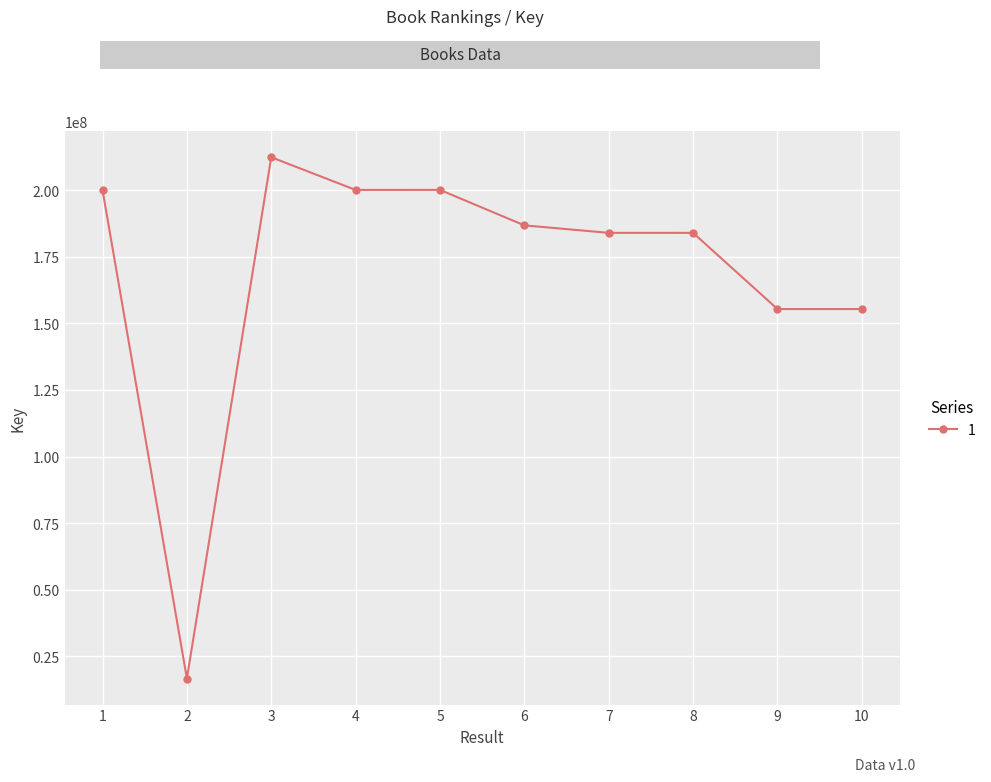

What is the value of the 6th point from the left?

186810925